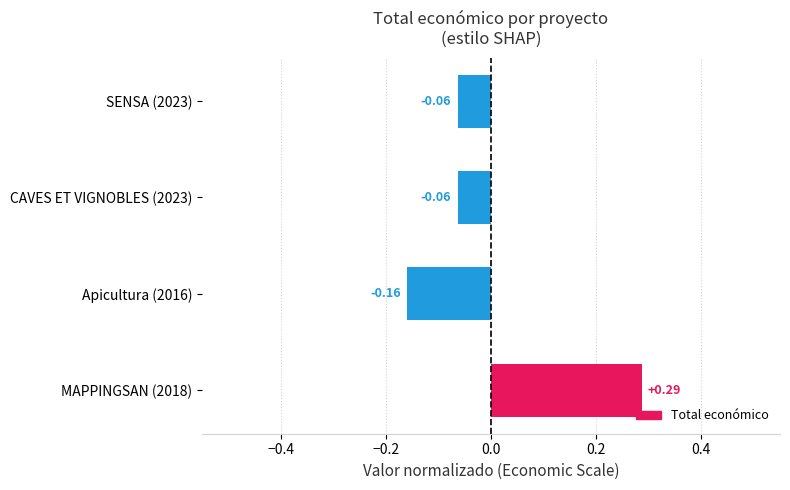

Between SENSA (2023) and Apicultura (2016), which is larger?

SENSA (2023)